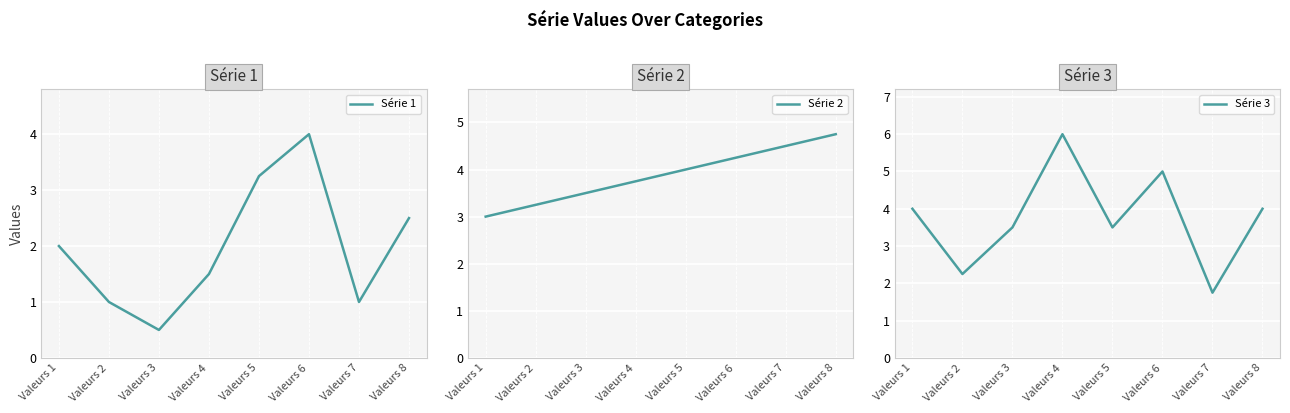

What is the value of the Série 3 point at the 3rd from the left?

3.5